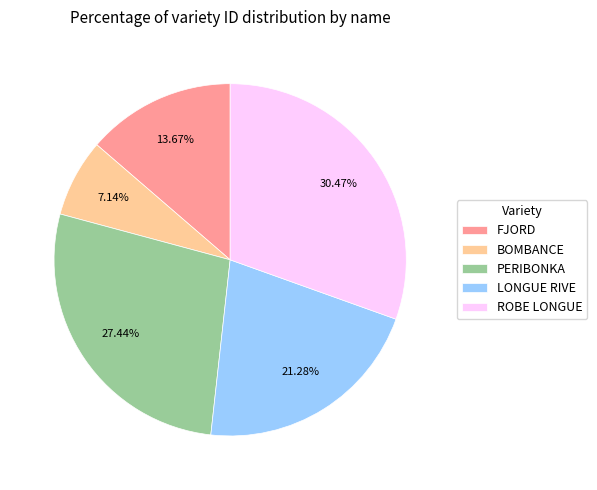

Which slice is the smallest?

BOMBANCE